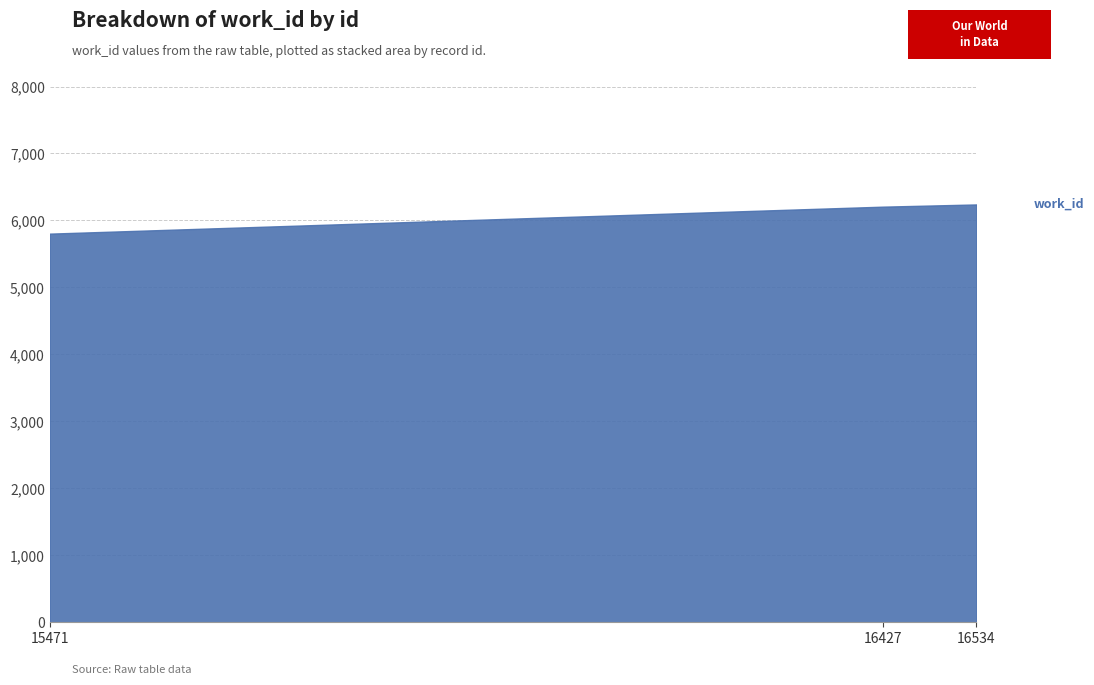

At which category does the chart reach its minimum across all series?

15471